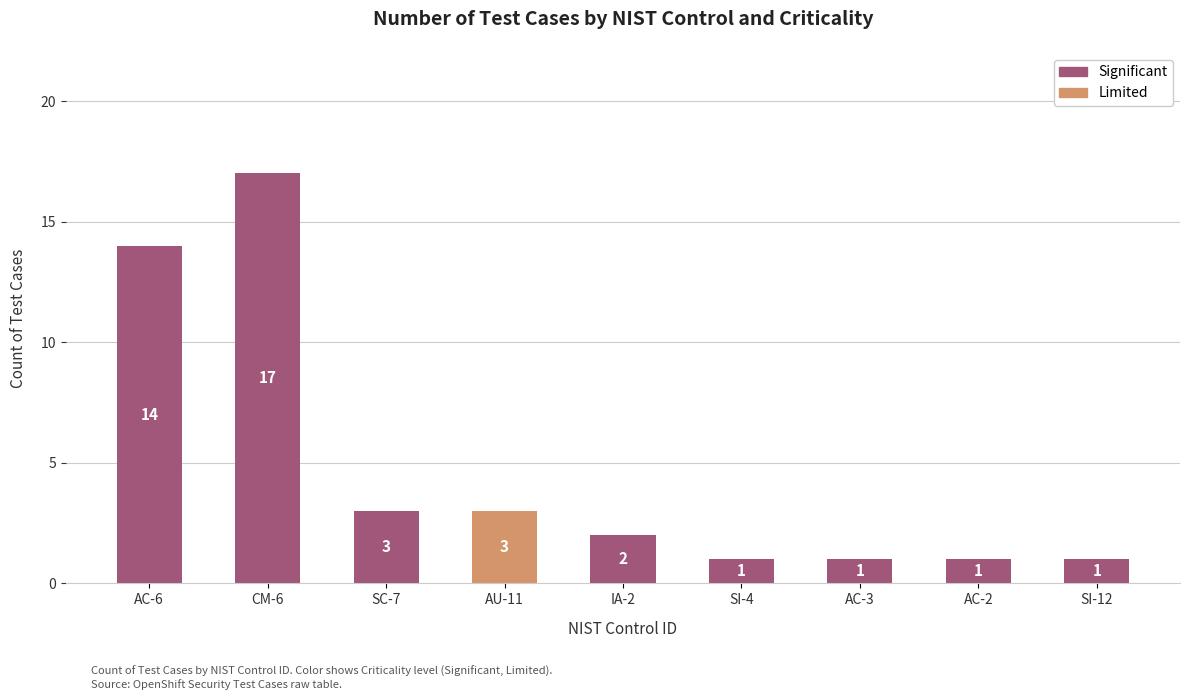

Reading left to right, what are the values for Limited?

AC-6=0	CM-6=0	SC-7=0	AU-11=3	IA-2=0	SI-4=0	AC-3=0	AC-2=0	SI-12=0